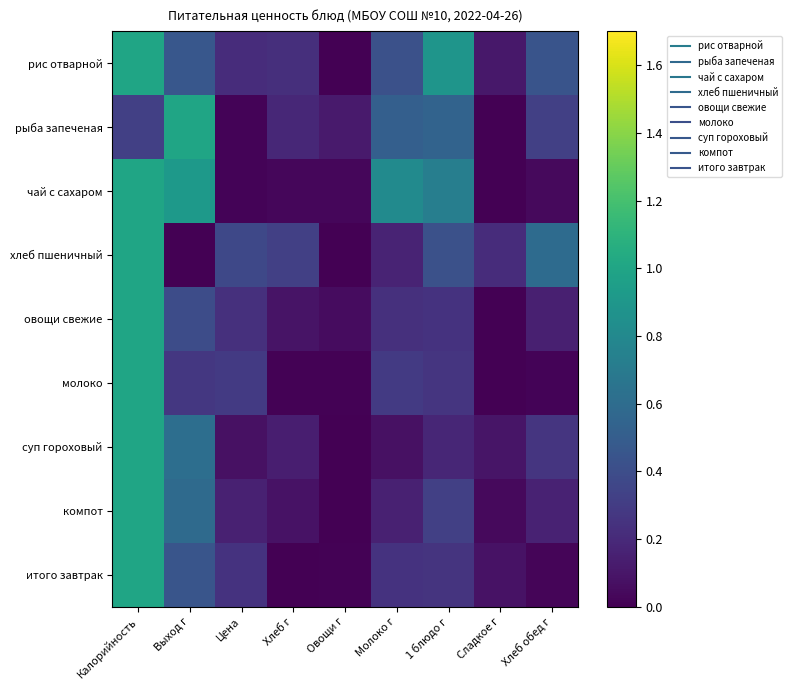

Between Выход г and Калорийность, which is larger?

Калорийность